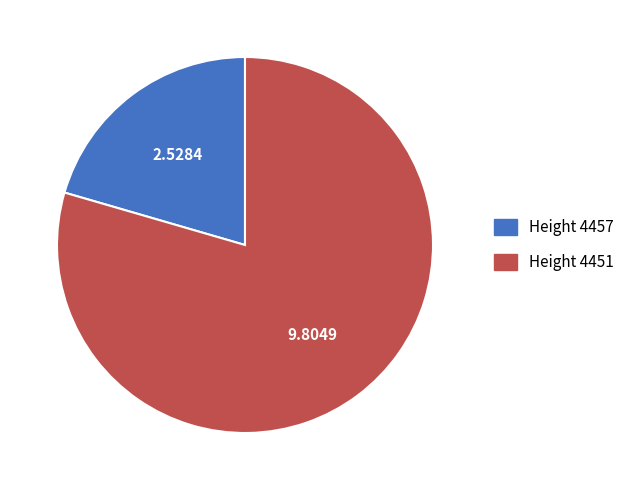

Is there a majority slice in this chart?

Yes